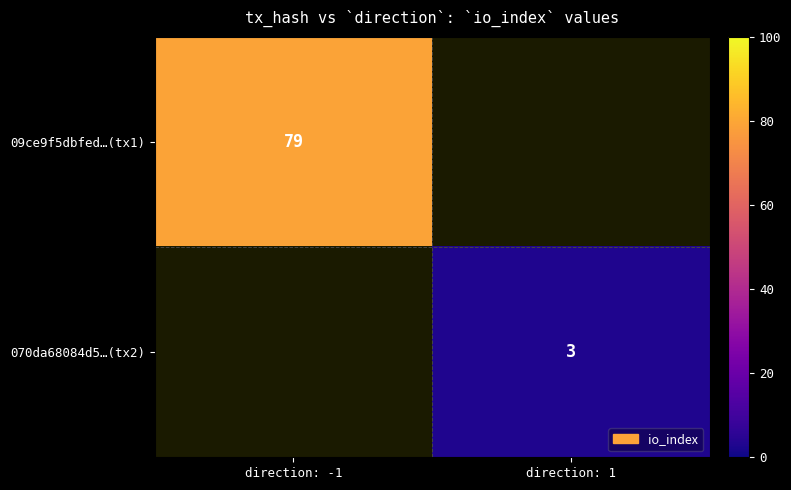

Is it true that 070da68084d5…(tx2) equals 2 at direction: 1?

False